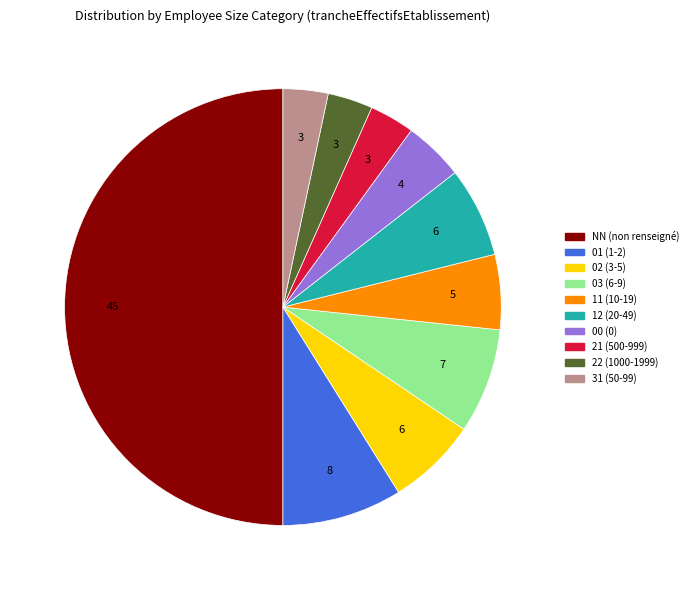

How many segments does this pie chart have?

10